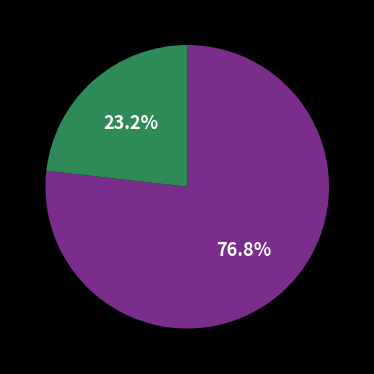

Count the number of slices in the pie.

2